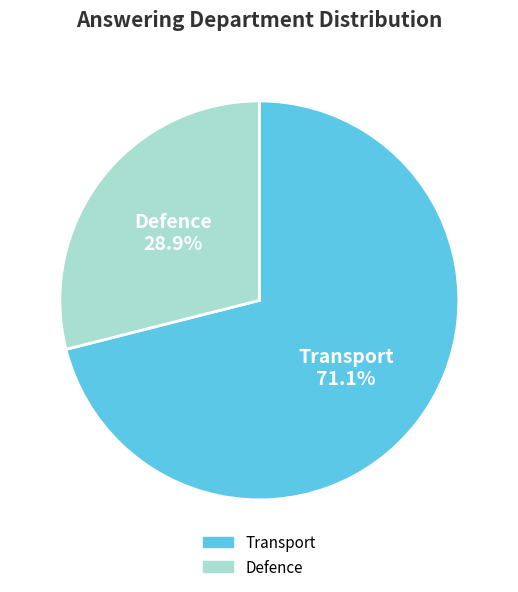

Which slice represents more than half of the pie?

Transport